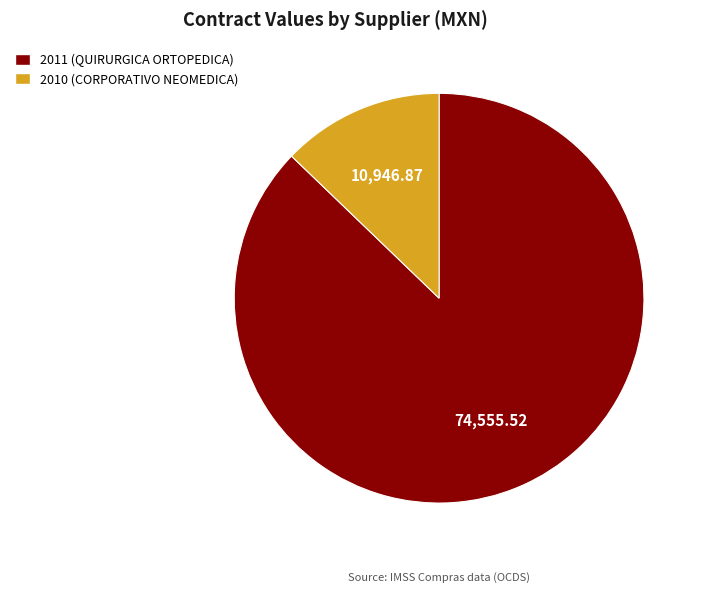

Approximately how many times larger is the value at 2011 (QUIRURGICA ORTOPEDICA) compared to 2010 (CORPORATIVO NEOMEDICA)?

6.8